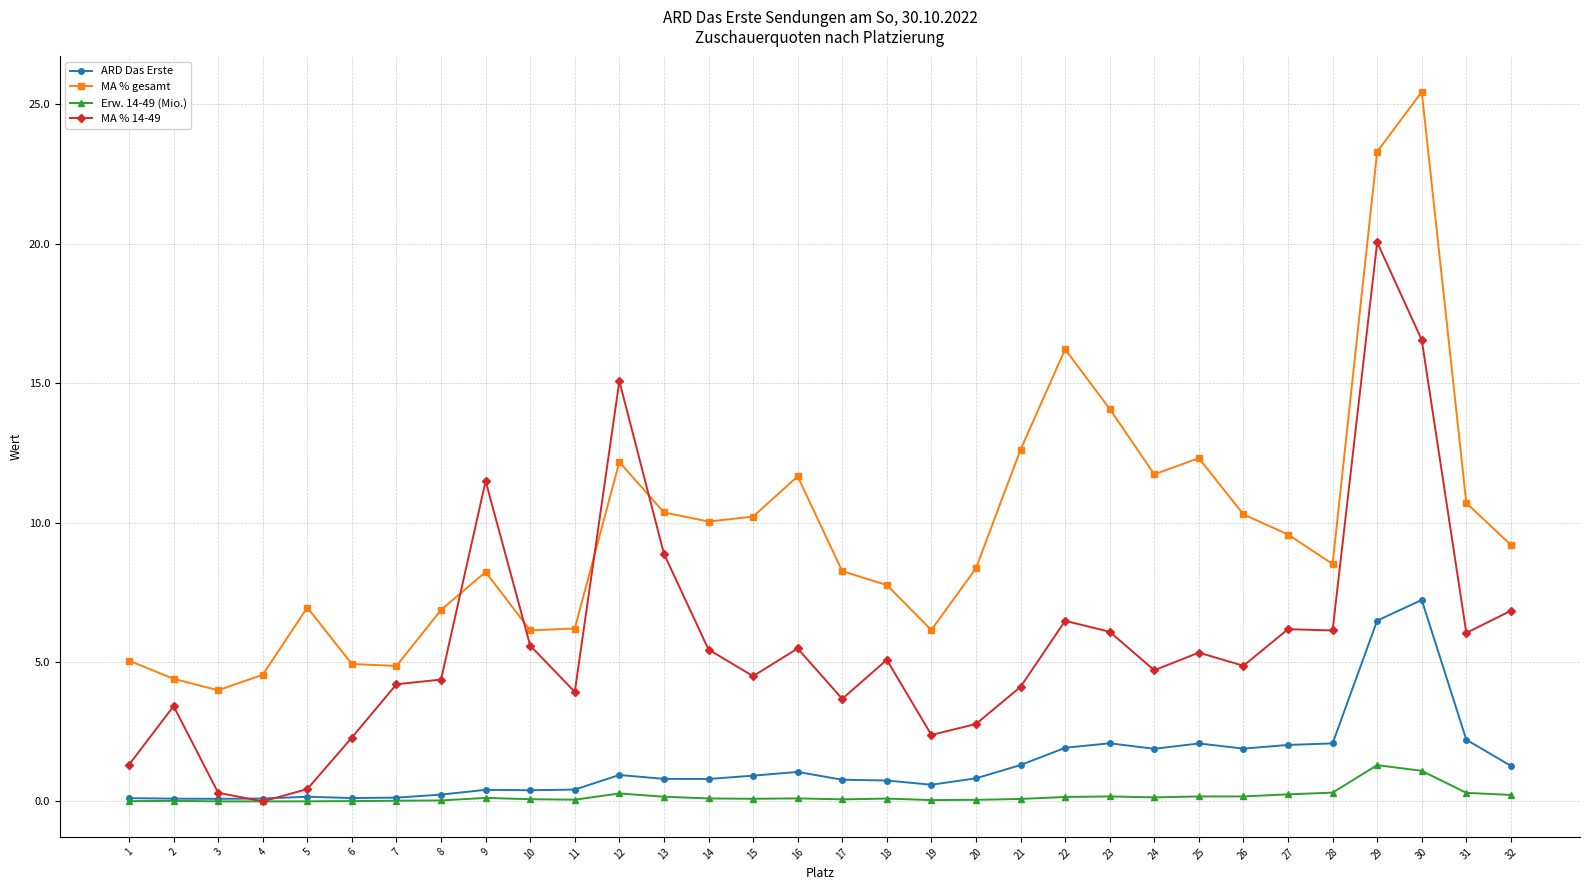

Where does the MA % 14-49 series first go above 5?

9